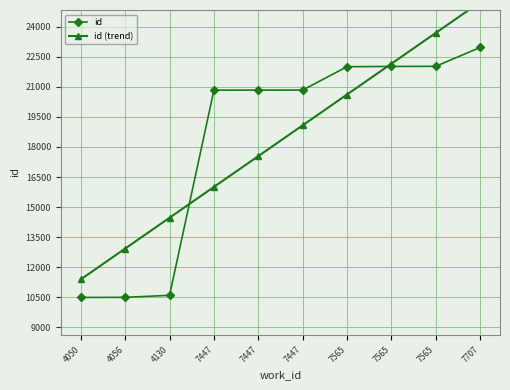

List the series in order of their peak value, lowest first.

id, id (trend)